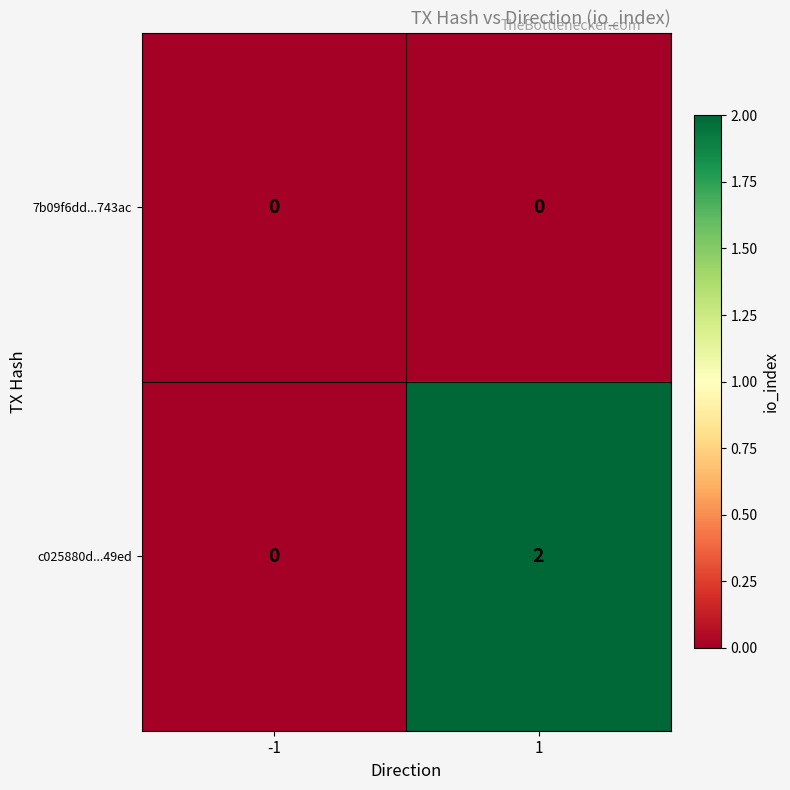

What is the spread (max minus min) of values at 1?

2